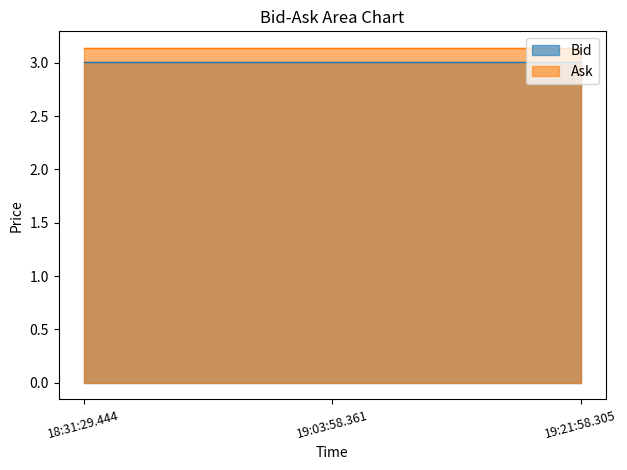

Reading right to left, what are all the values shown in this chart?

Bid: 3.0	3.0	3.0
Ask: 3.1	3.1	3.1